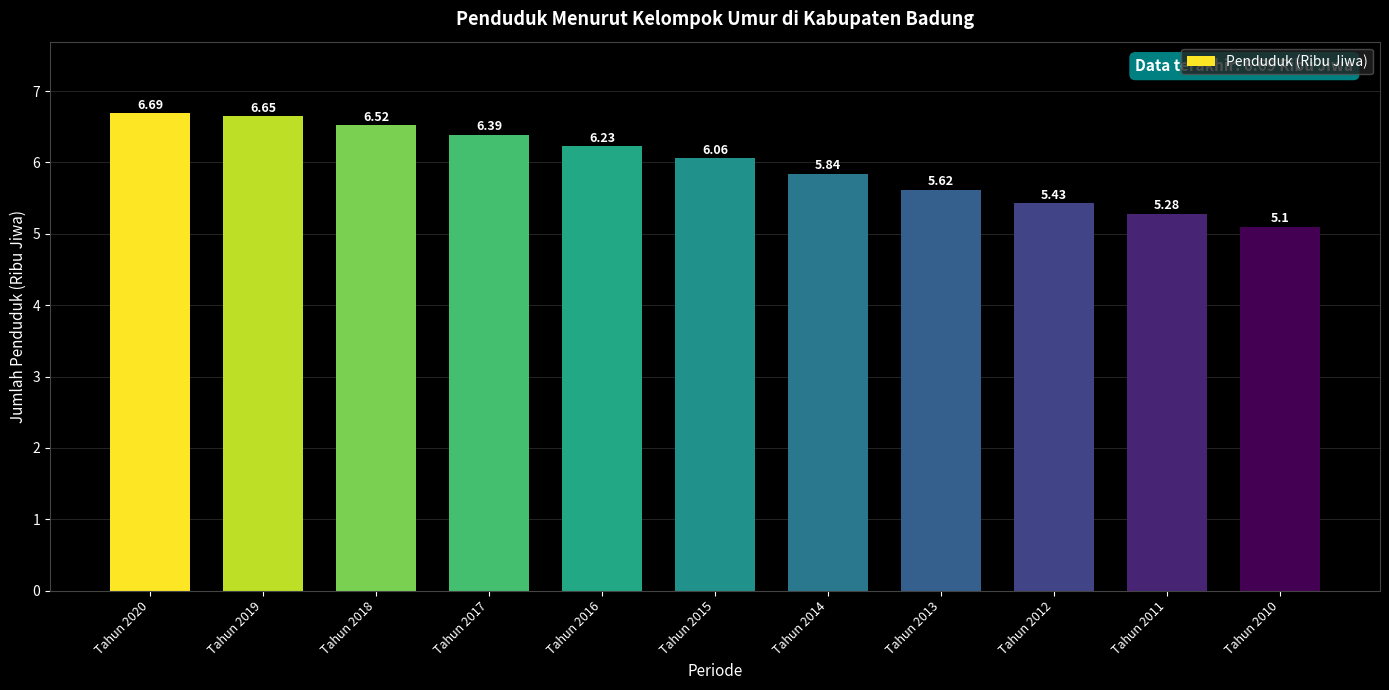

What is the difference between the maximum and minimum values?

1.6